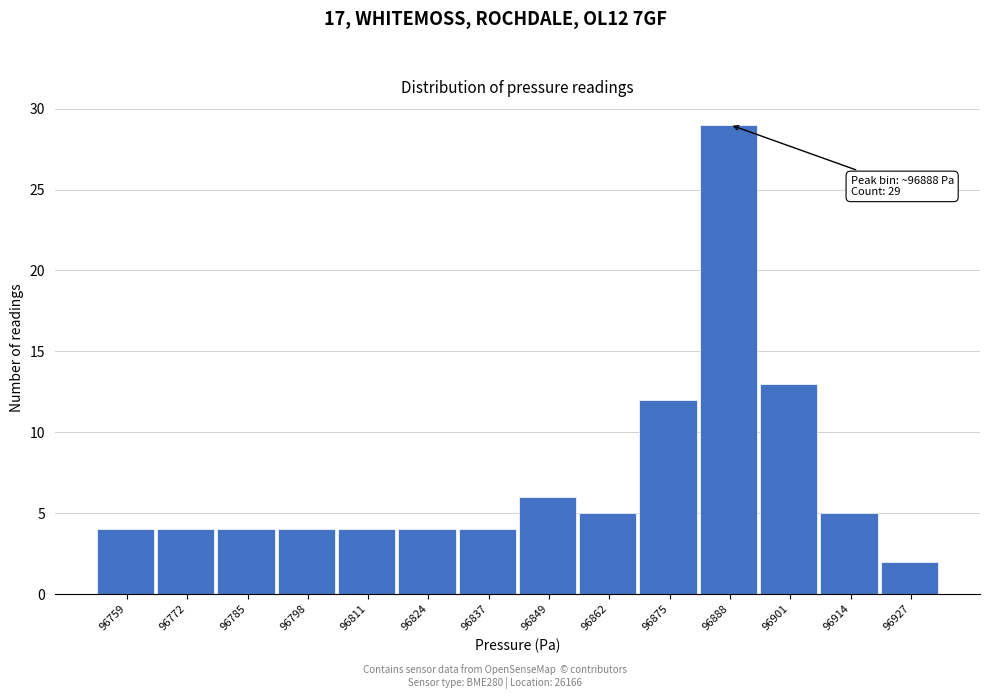

Reading left to right, transcribe all the data shown in this chart.

96759=4	96772=4	96785=4	96798=4	96811=4	96824=4	96837=4	96849=6	96862=5	96875=12	96888=29	96901=13	96914=5	96927=2